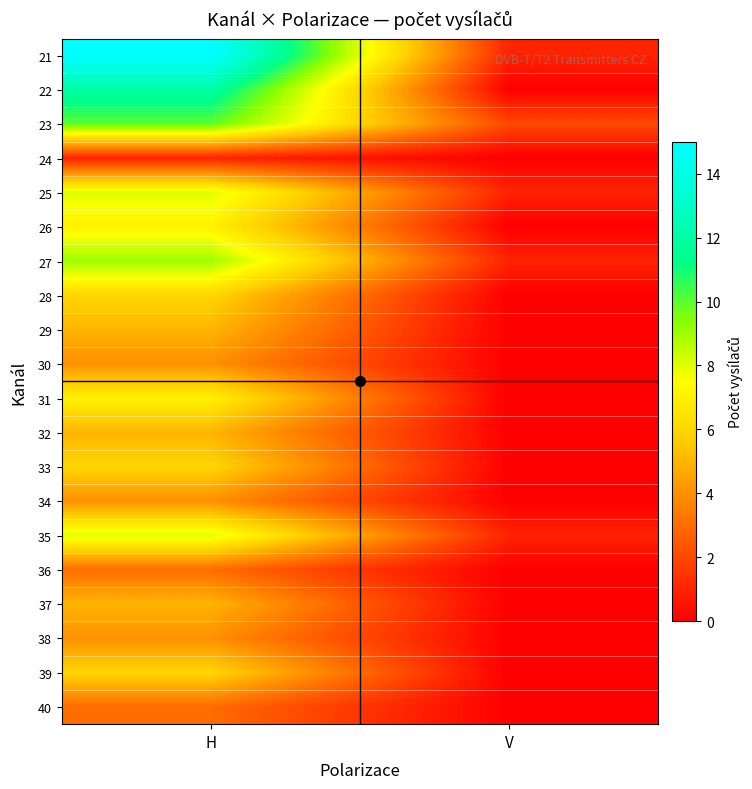

Count the number of categories in the chart.

2